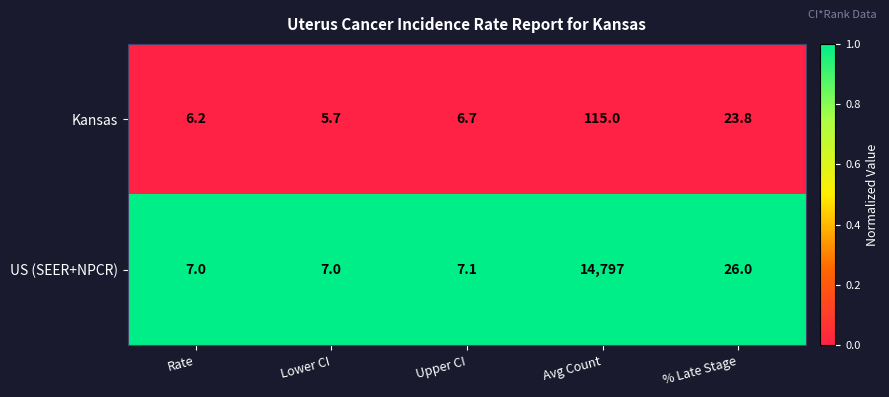

At which label does US (SEER+NPCR) reach its peak?

Avg Count